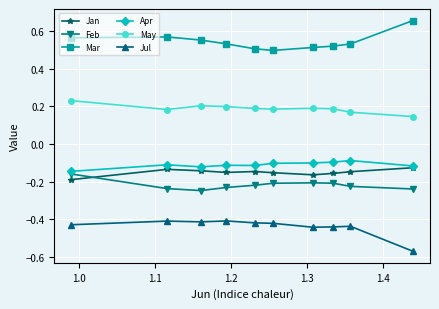

Count the May values in the range 0 to 1.

10